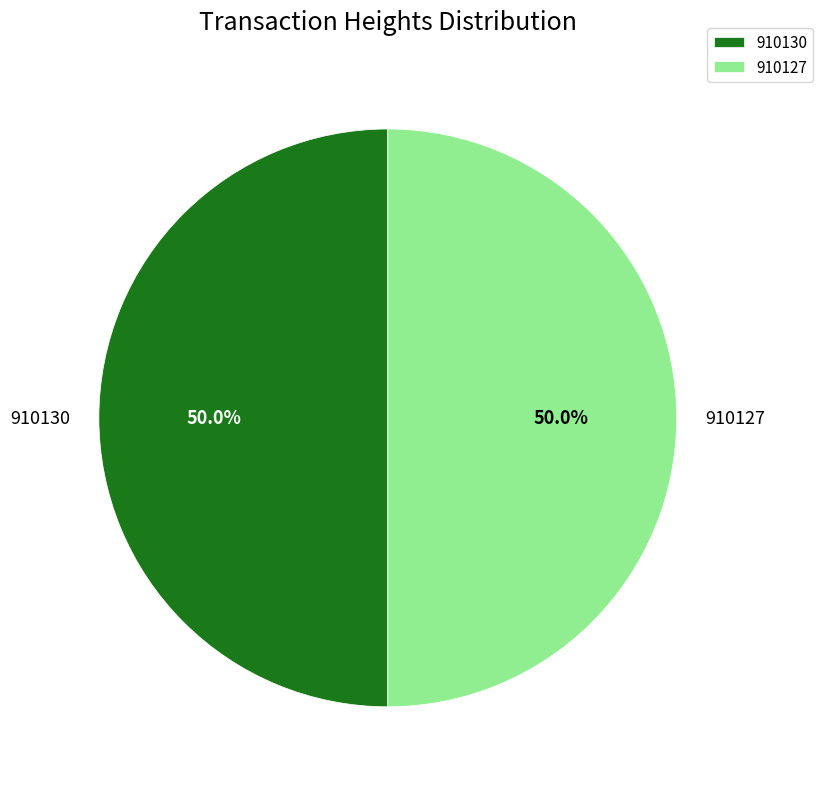

What portion of the pie excludes 910127?

50.0%